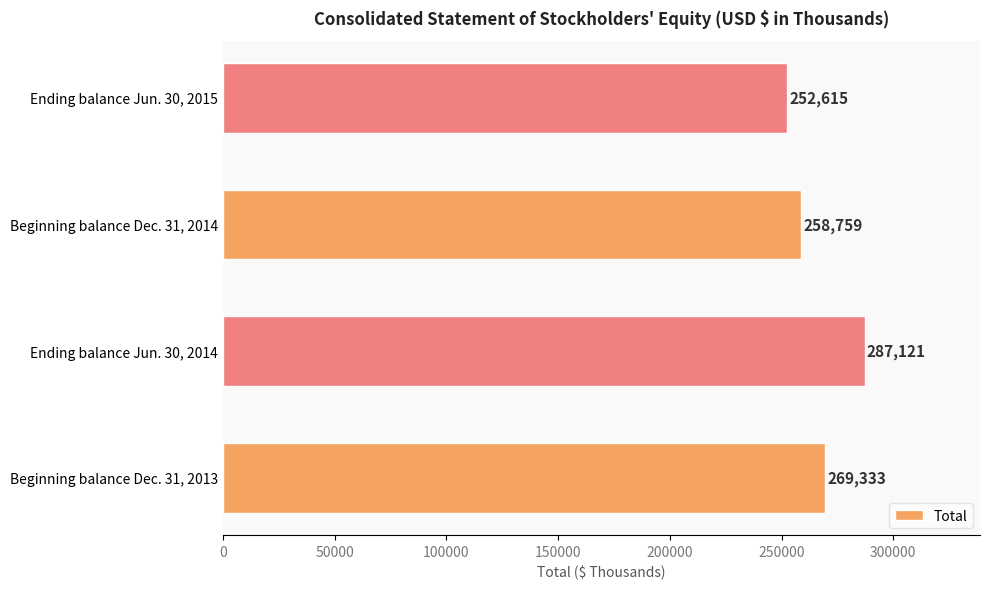

Between Beginning balance Dec. 31, 2014 and Ending balance Jun. 30, 2015, which is larger?

Beginning balance Dec. 31, 2014